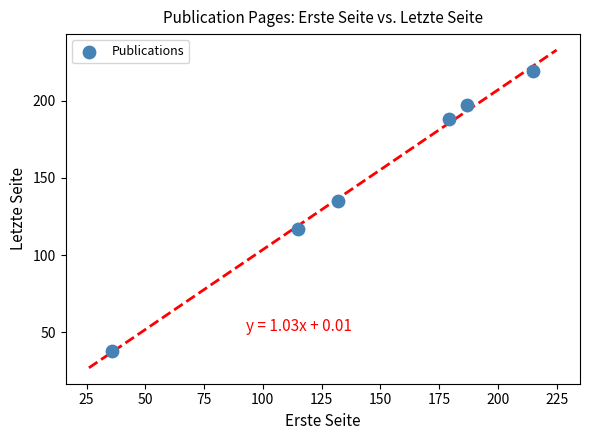

What is the average X value?

144